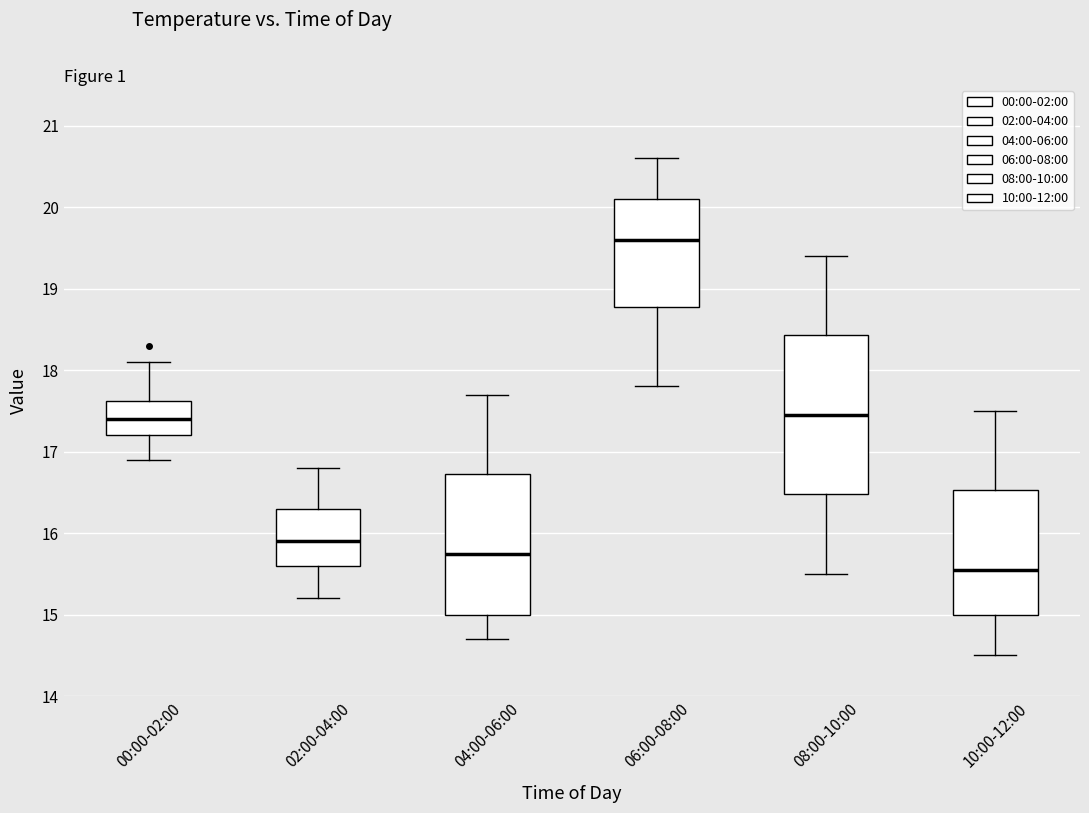

Where is the lower edge of the box for 06:00-08:00 on the y-axis? The values are not printed on the chart, so give them approximately, as read against the axis.

18.8